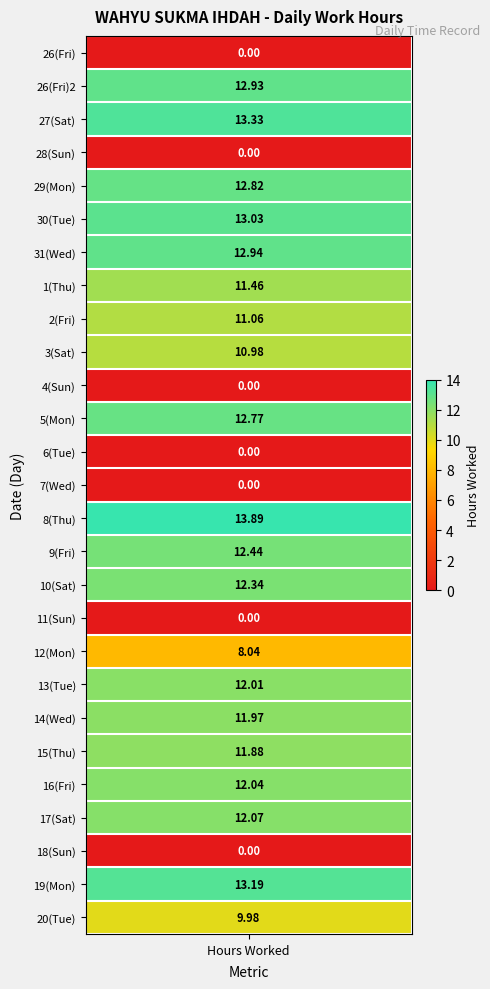

How many values exceed 11?

17